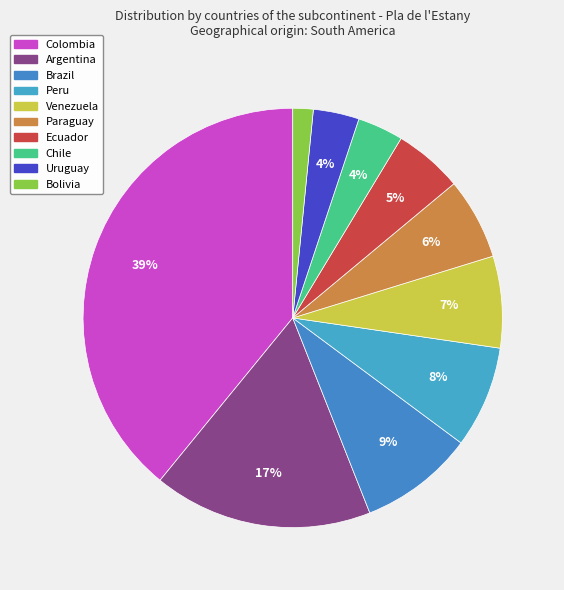

What is the largest slice in the pie chart?

Colombia